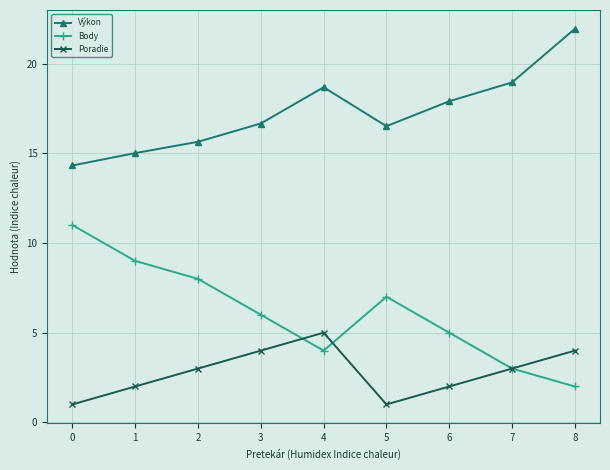

Rank the series at 0 from highest to lowest value.

Výkon, Body, Poradie